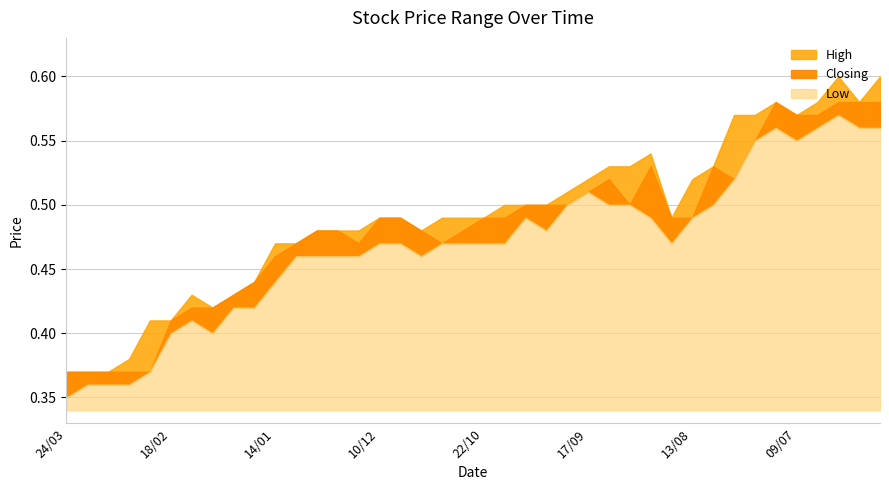

What position from the left is 05/11?

19